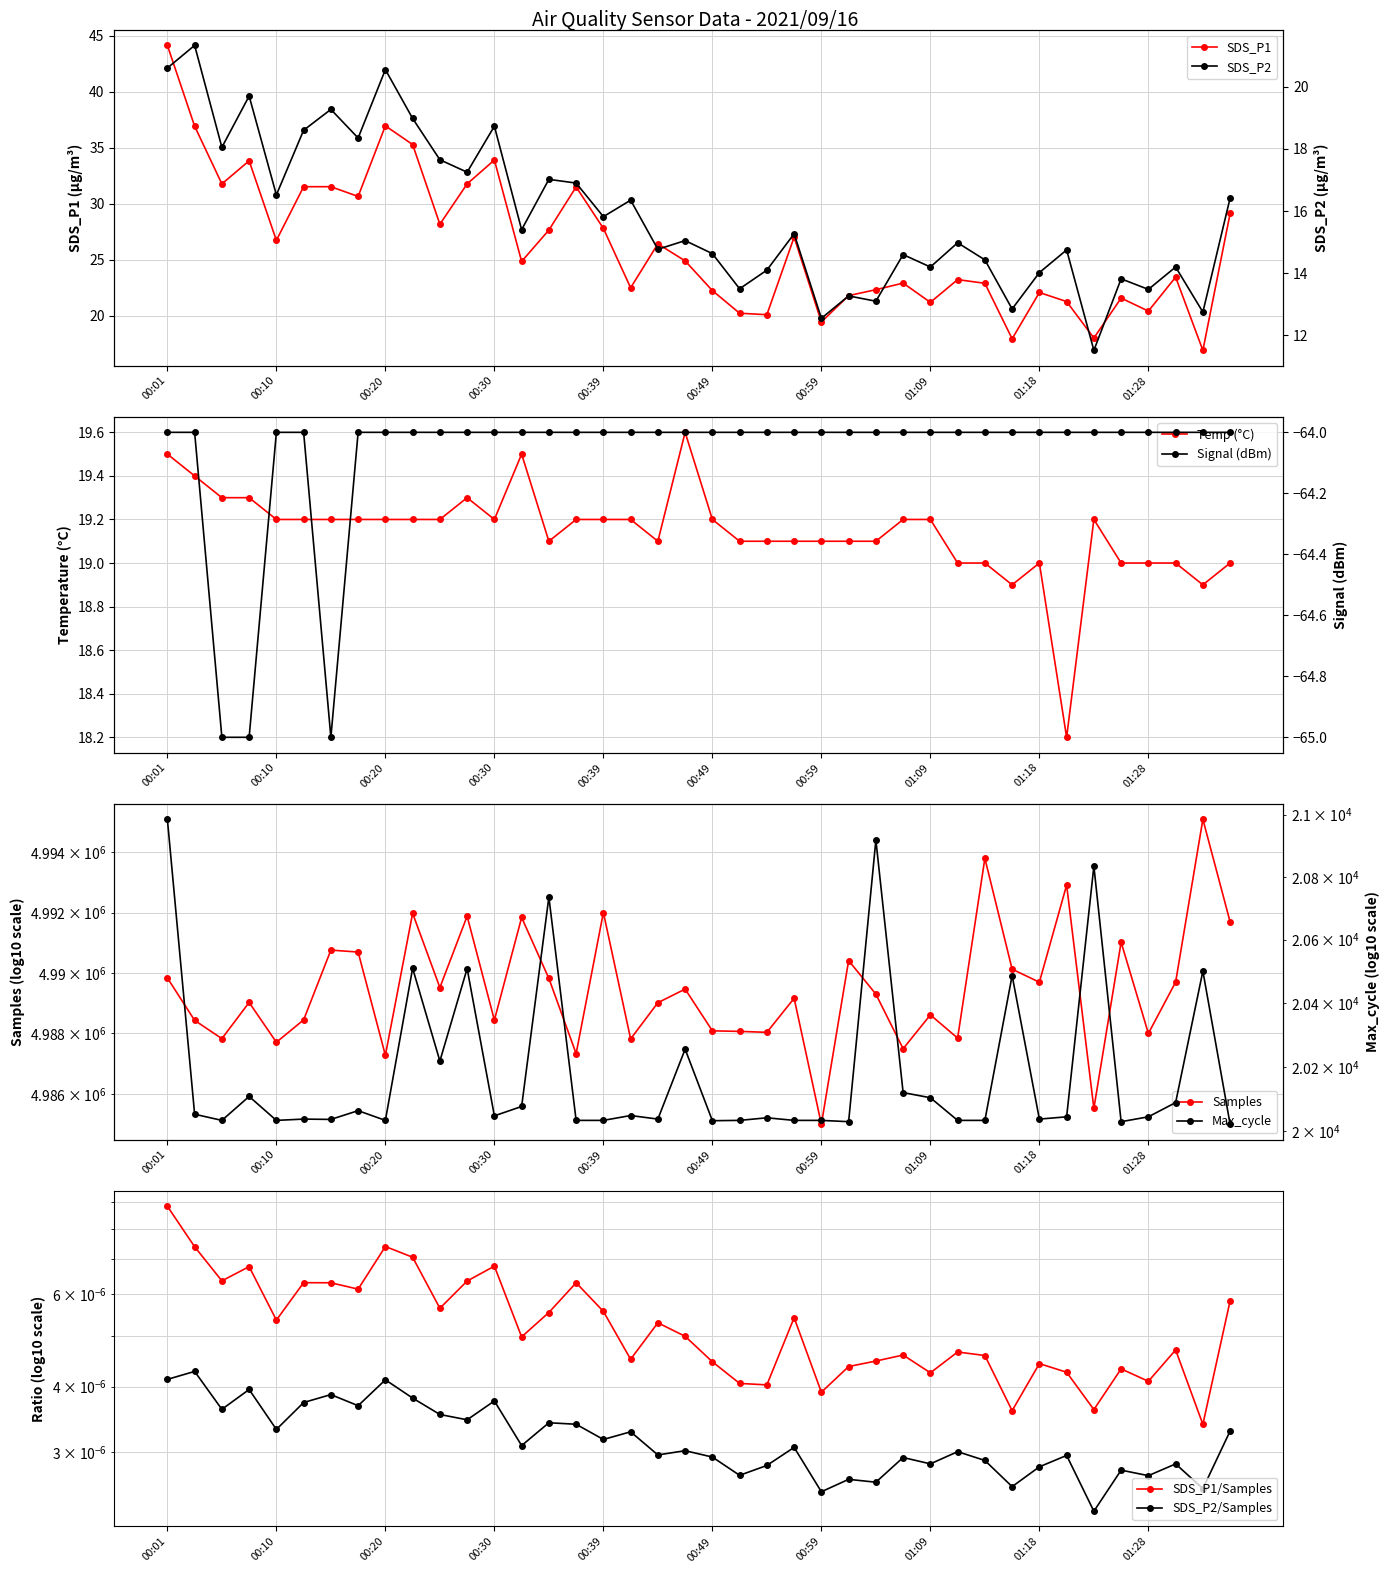

At which category is the sum across all series the highest?

38